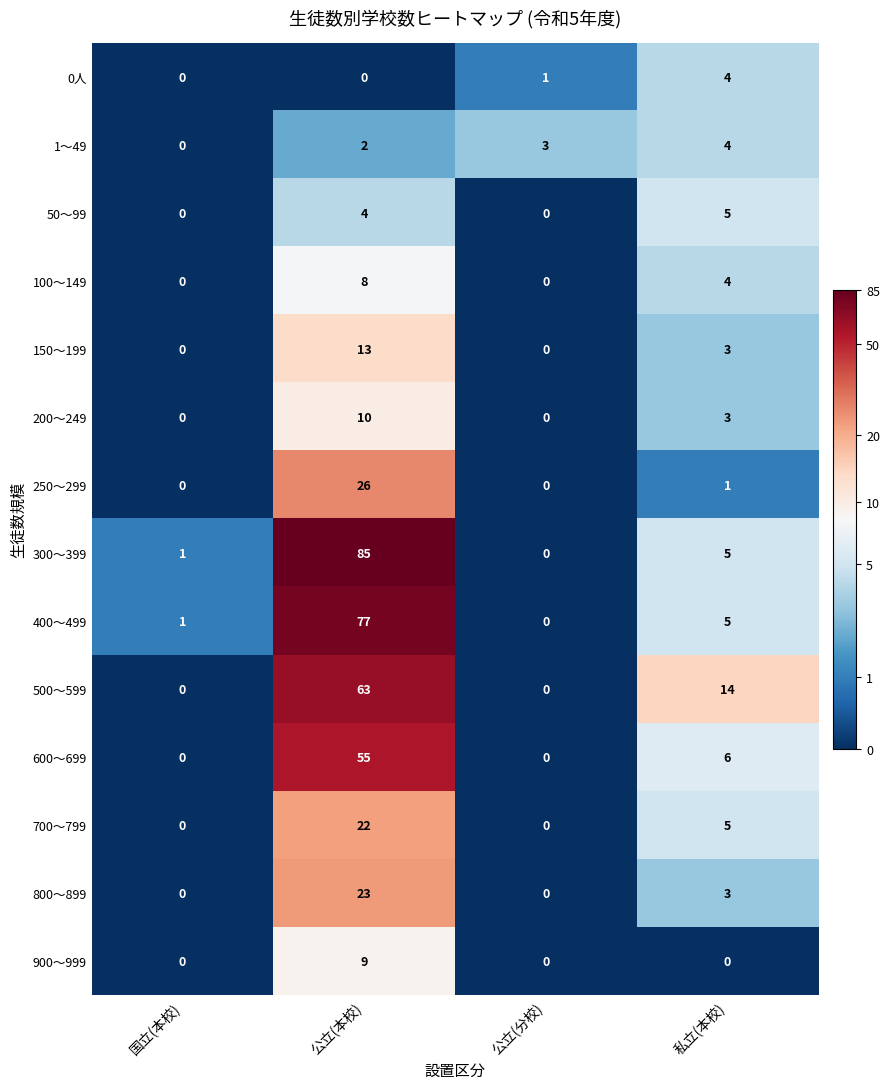

At which category is the sum across all series the highest?

公立(本校)